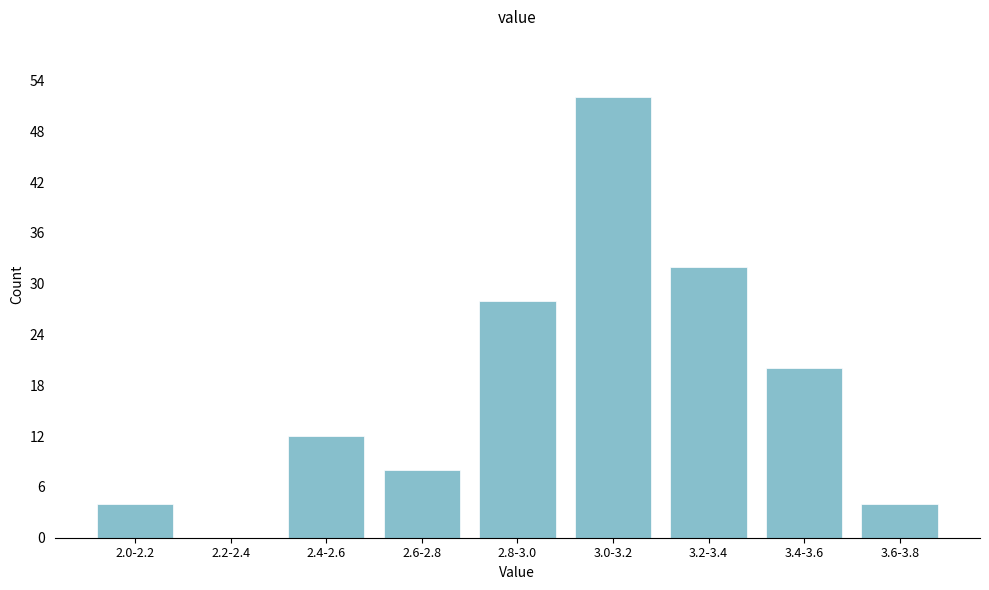

Reading right to left, extract all data points from this chart.

3.6-3.8=4	3.4-3.6=20	3.2-3.4=32	3.0-3.2=52	2.8-3.0=28	2.6-2.8=8	2.4-2.6=12	2.2-2.4=0	2.0-2.2=4